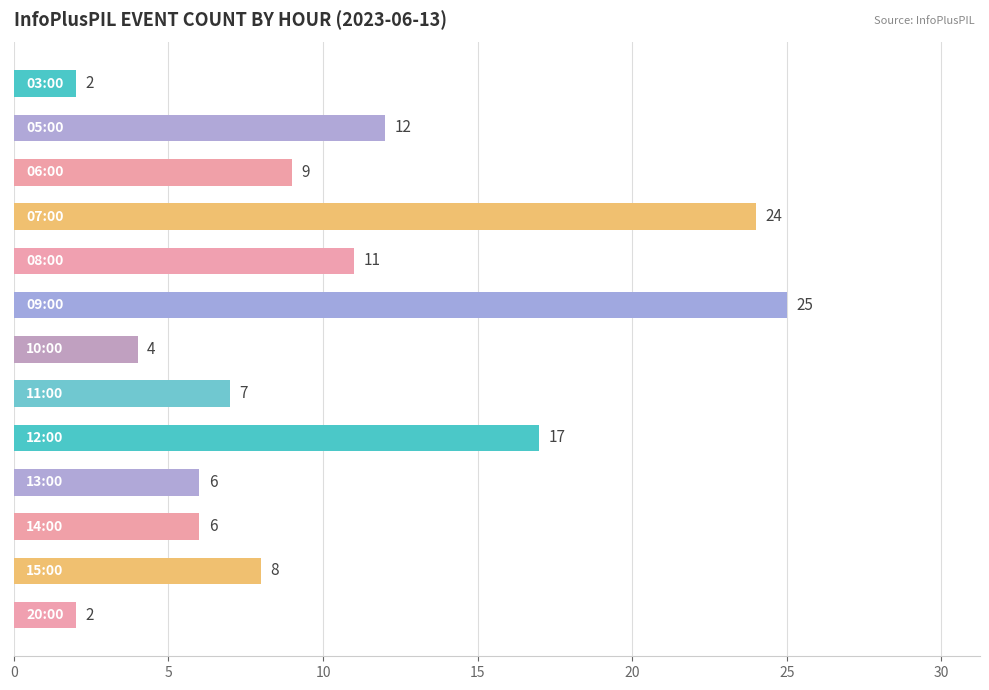

Reading top to bottom, transcribe all the data shown in this chart.

2	12	9	24	11	25	4	7	17	6	6	8	2